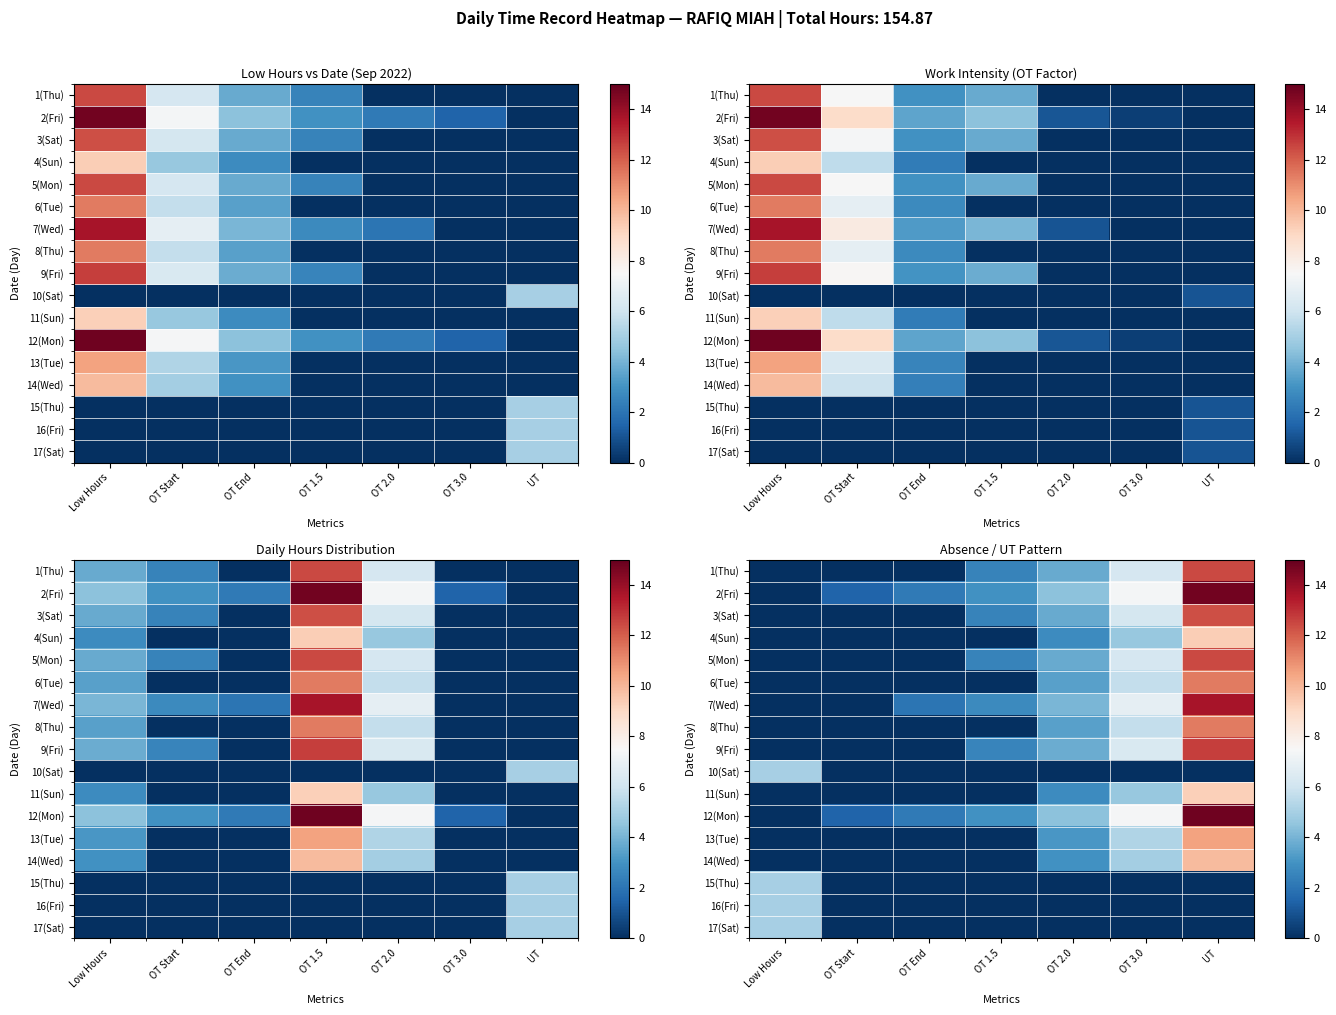

Is it true that 14(Wed) equals 3.0 at OT 2.0?

True